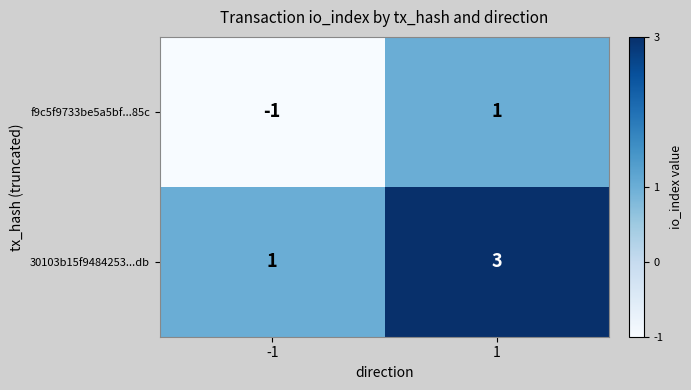

At which category is the sum across all series the highest?

1